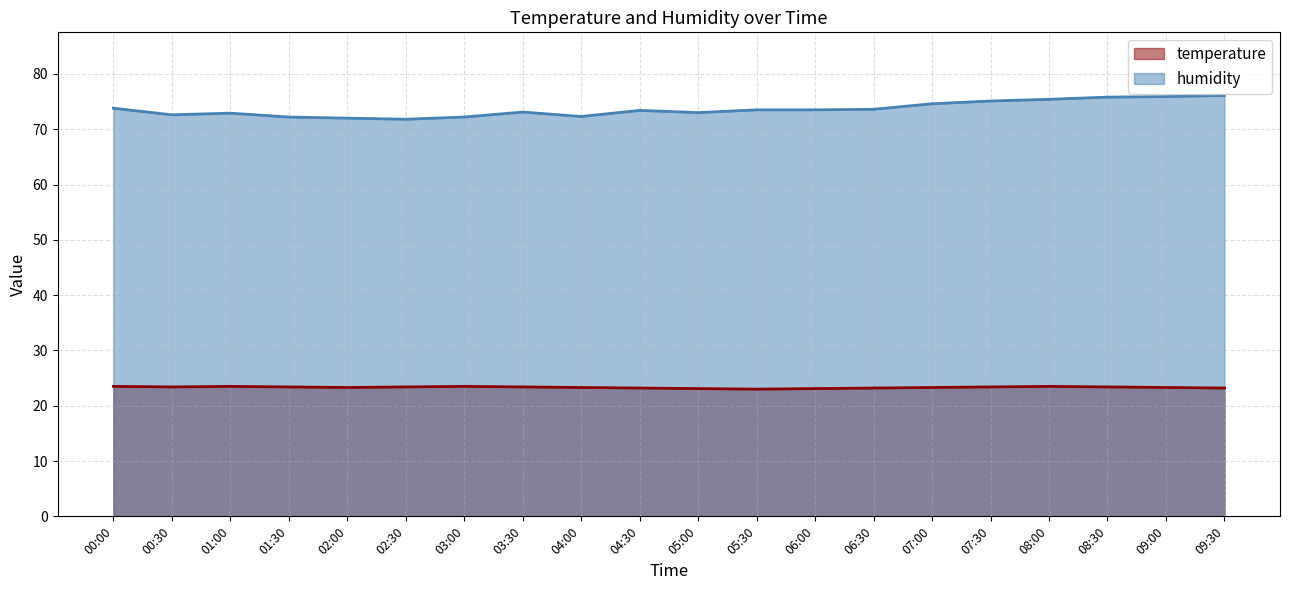

Which series has the largest total across all categories?

humidity